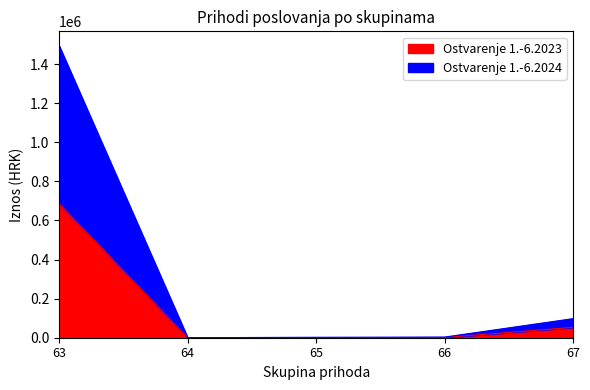

Which category has the lowest value in the Ostvarenje 1.-6.2023 series?

64